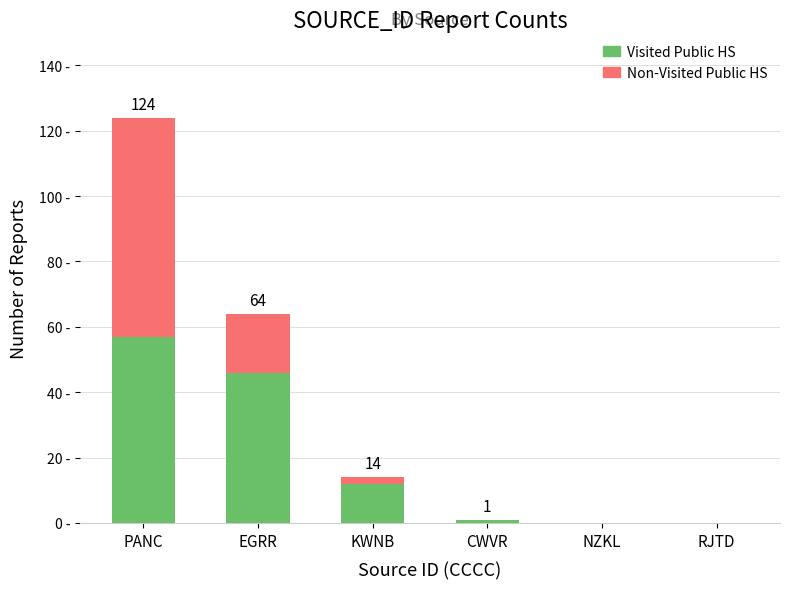

Is it true that Non-Visited Public HS equals 67 at PANC?

True